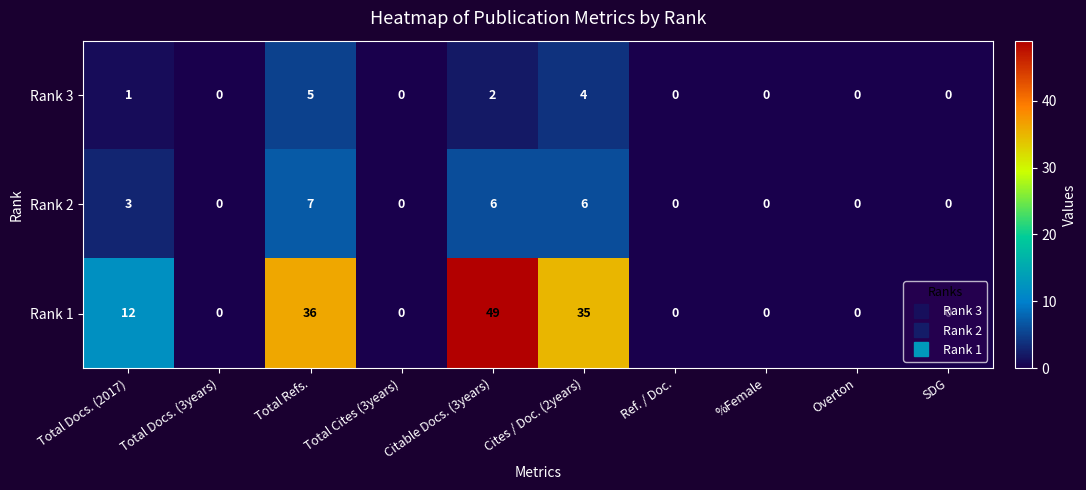

The Rank 1 series shows 0 at %Female. True or false?

True